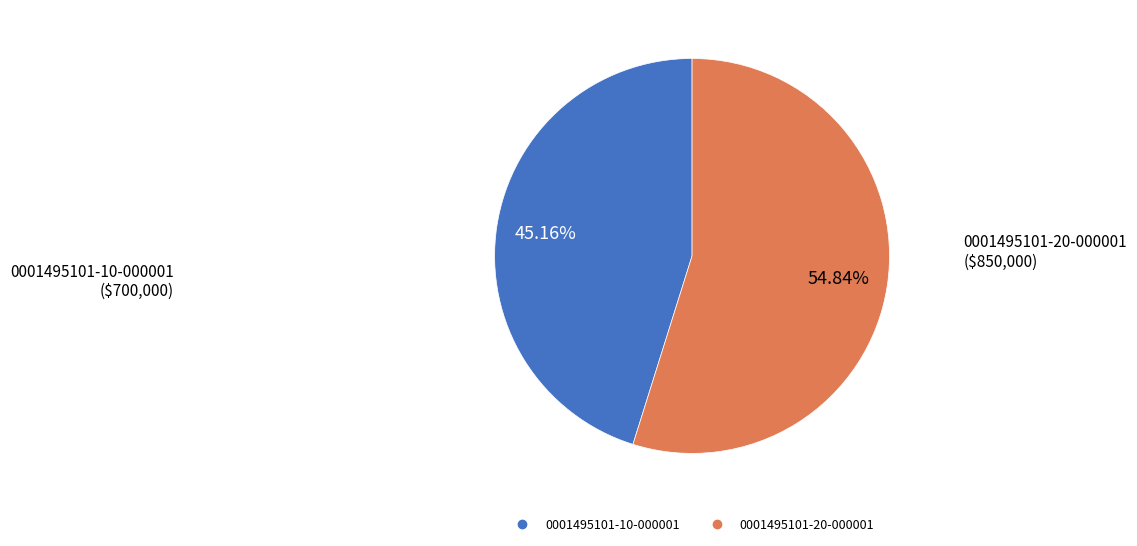

What is the ratio of the value at 0001495101-20-000001 to the value at 0001495101-10-000001?

1.2